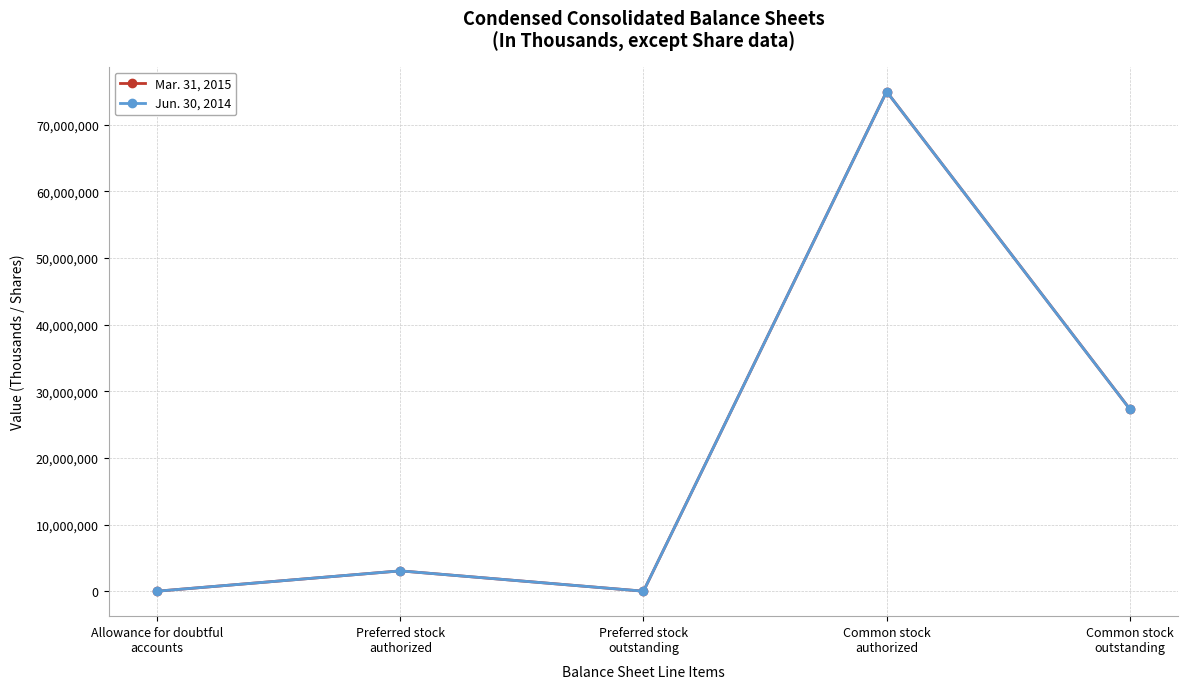

Where is the first local minimum for Jun. 30, 2014?

Preferred stock
outstanding